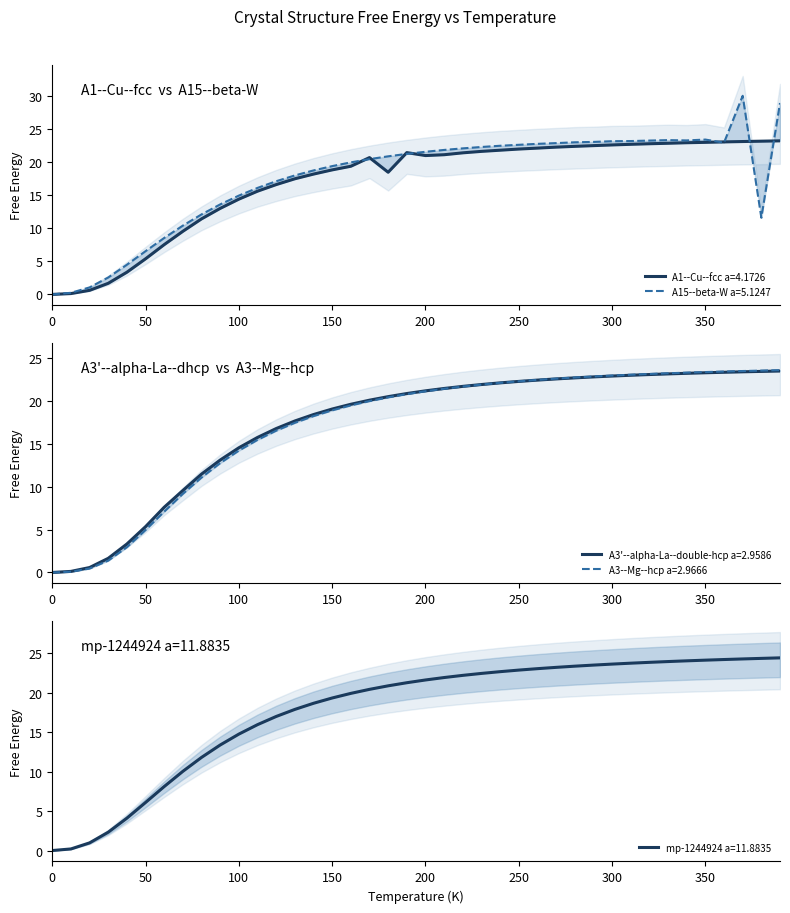

At which label does A3'--alpha-La--double-hcp a=2.9586 first exceed 21?

200